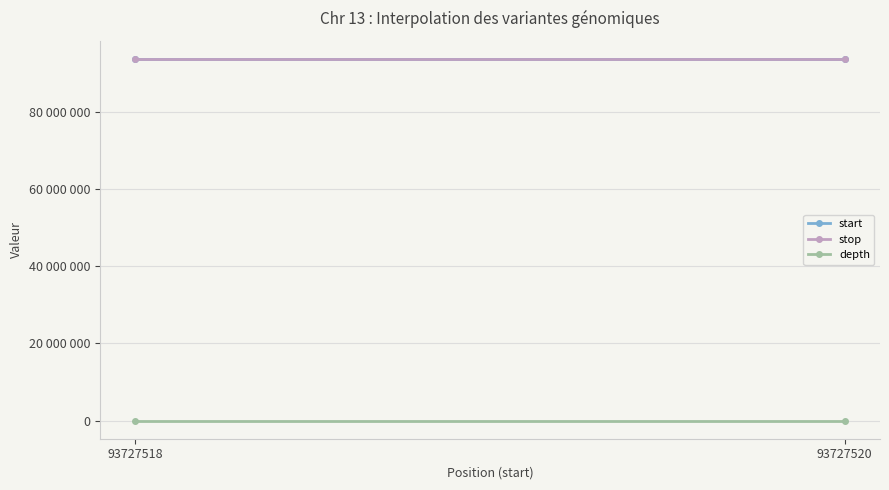

Is this an area chart (filled region under the line)?

No